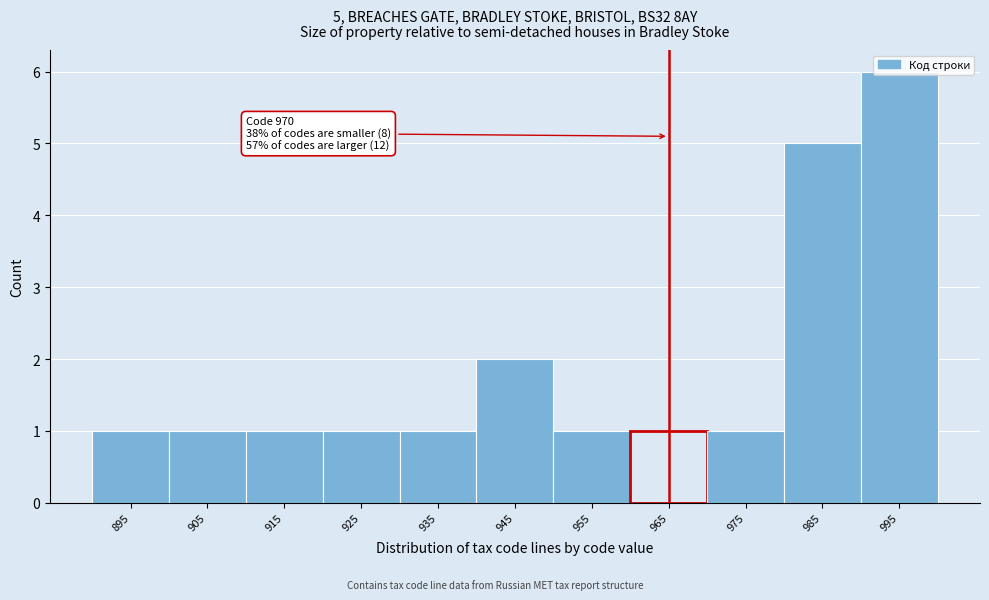

What is the value of the 8th bar from the left?

1